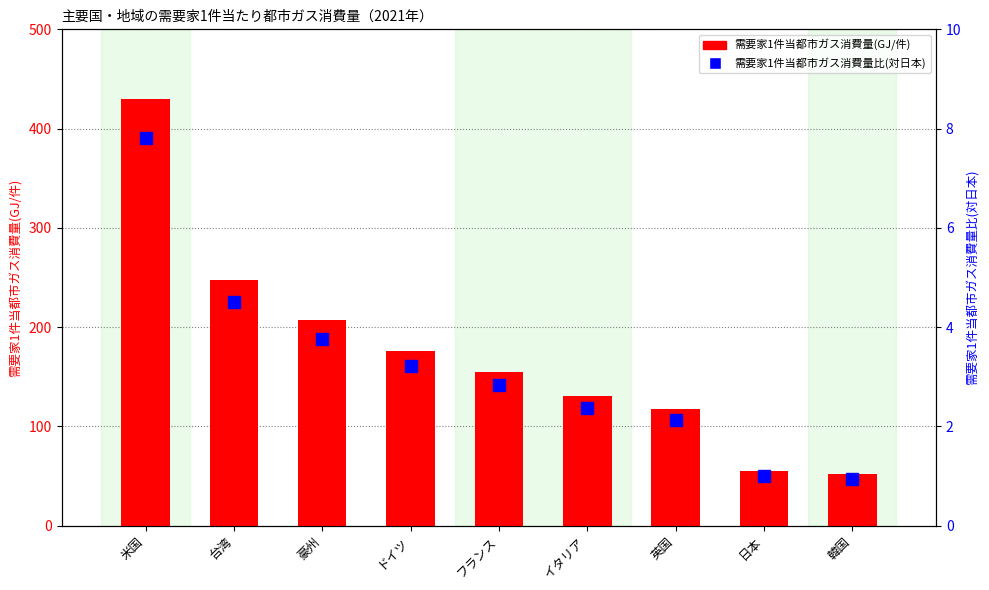

Reading right to left, transcribe all the data shown in this chart.

需要家1件当都市ガス消費量(GJ/件): 51.8	54.9	117.6	130.5	155.3	176.1	206.8	247.5	429.4
需要家1件当都市ガス消費量比(対日本): 0.9	1.0	2.1	2.4	2.8	3.2	3.8	4.5	7.8